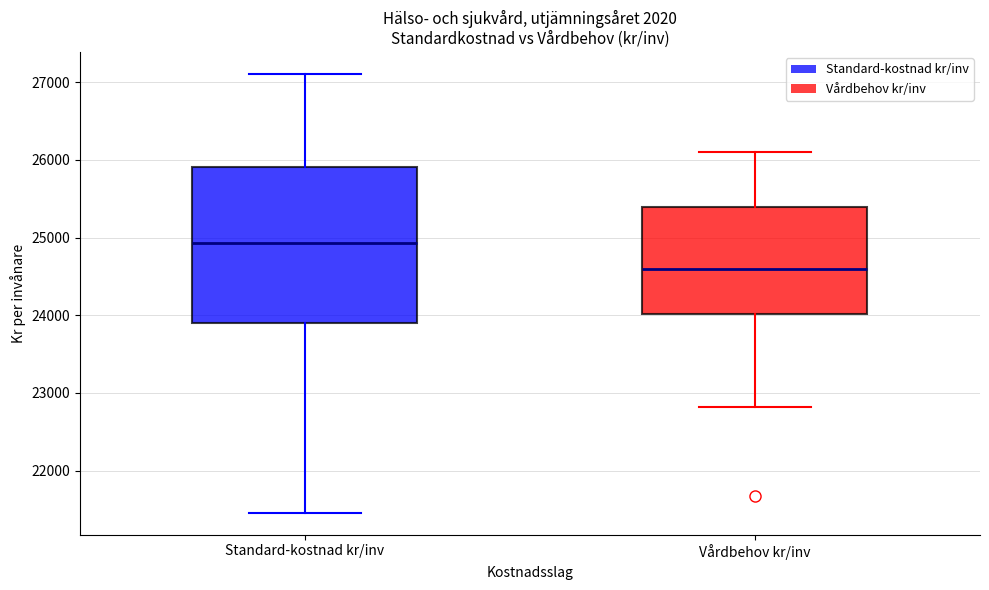

Which box has the highest median line?

Standard-kostnad kr/inv